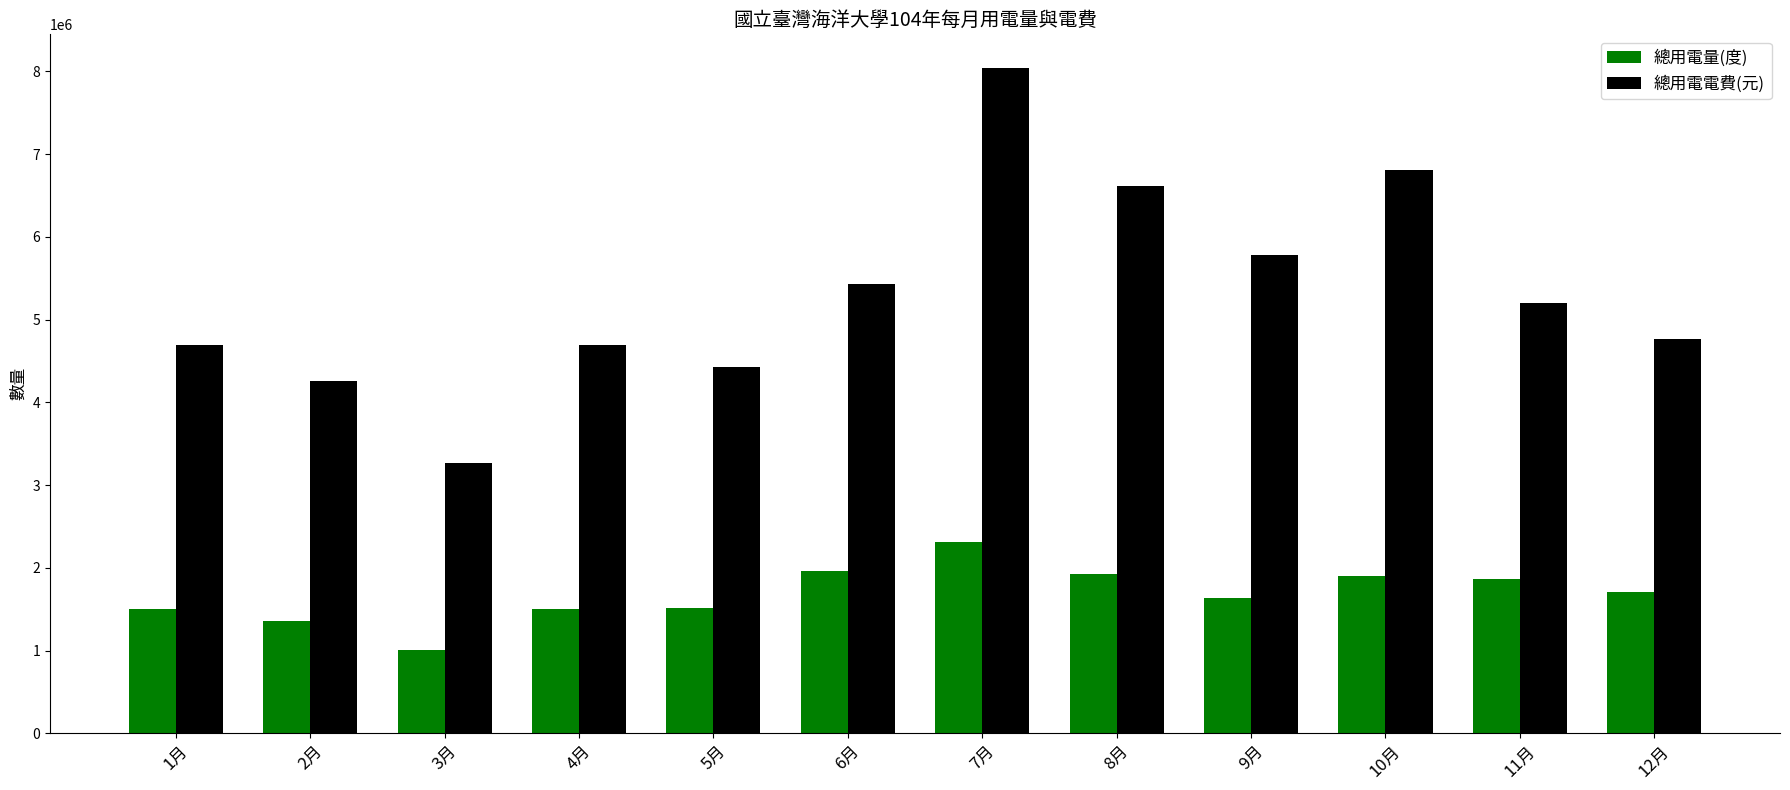

List the series in order of their overall mean, lowest first.

總用電量(度), 總用電電費(元)